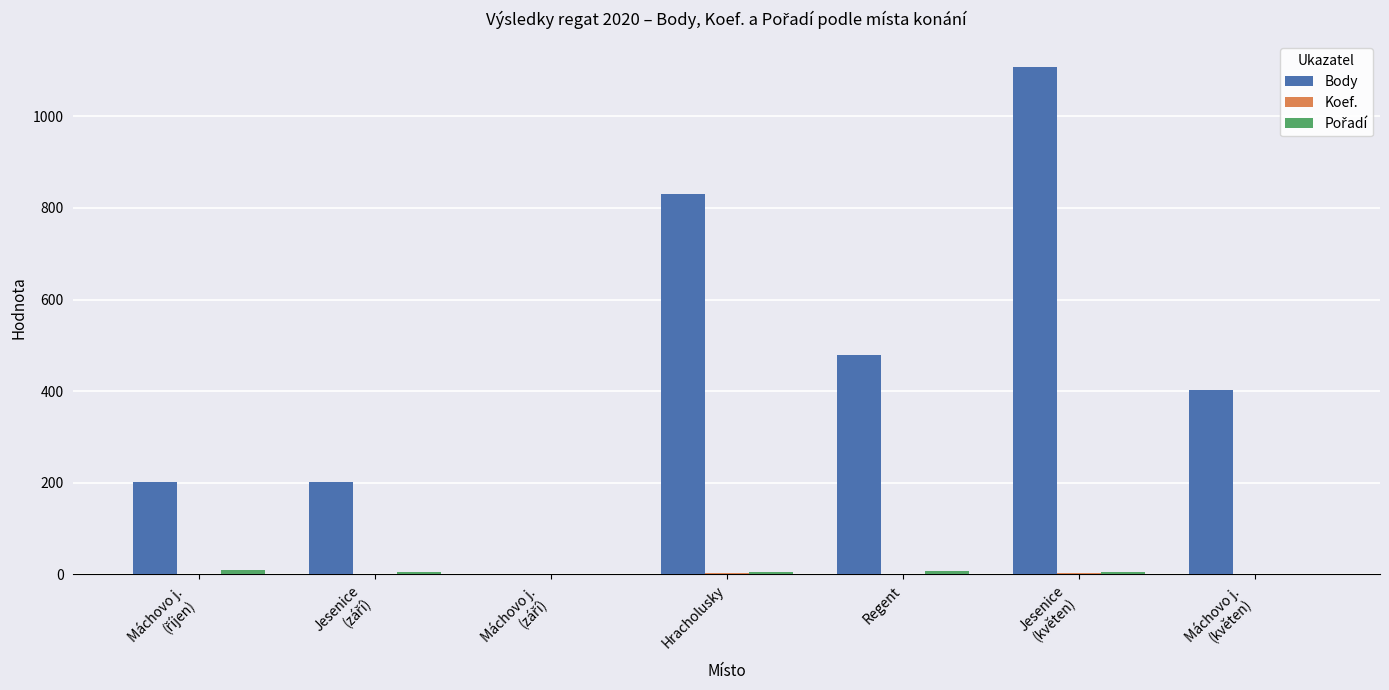

What is the maximum value for Body?

1108